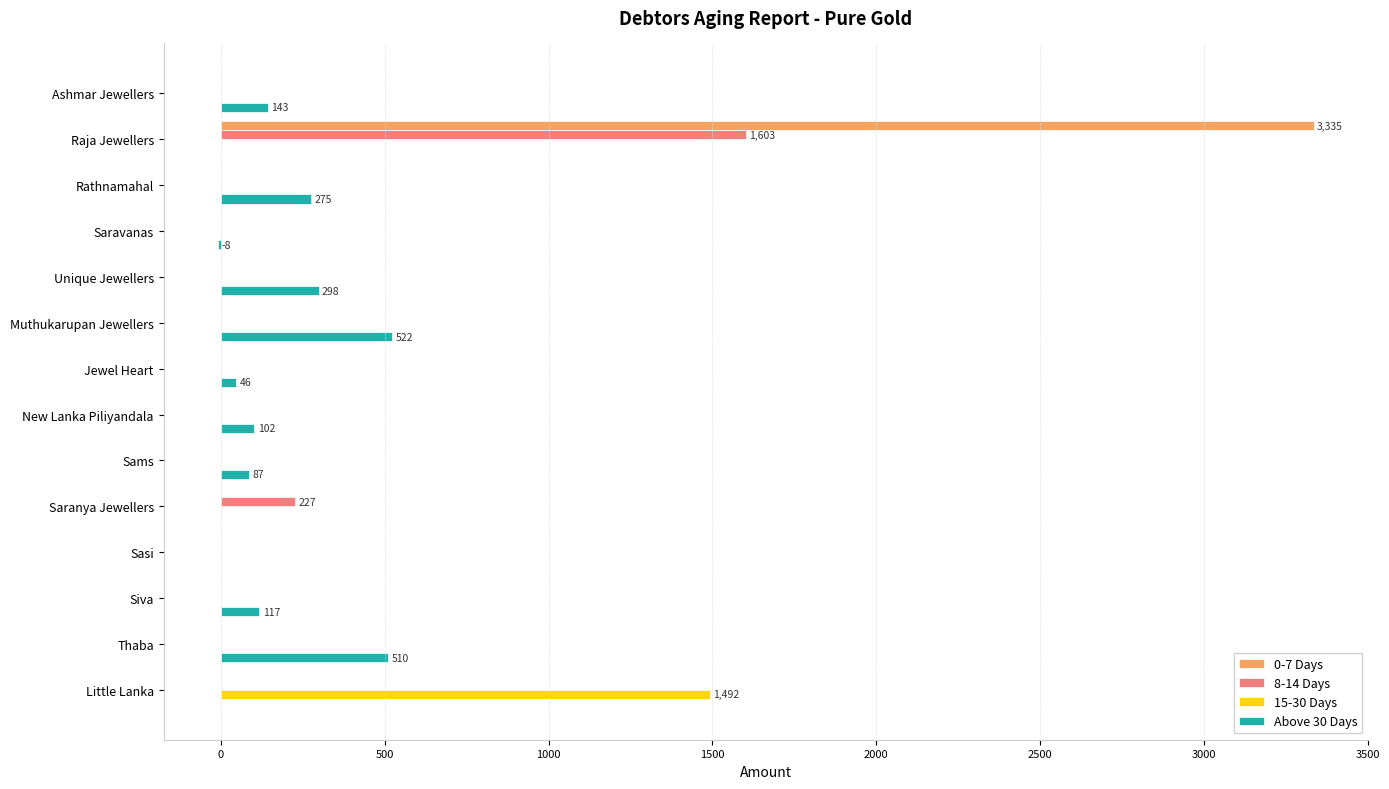

True or false: Above 30 Days has a value of 143 at Ashmar Jewellers.

True